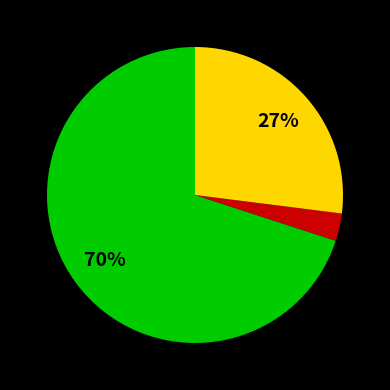

Is there any slice that represents more than half of the pie?

Yes